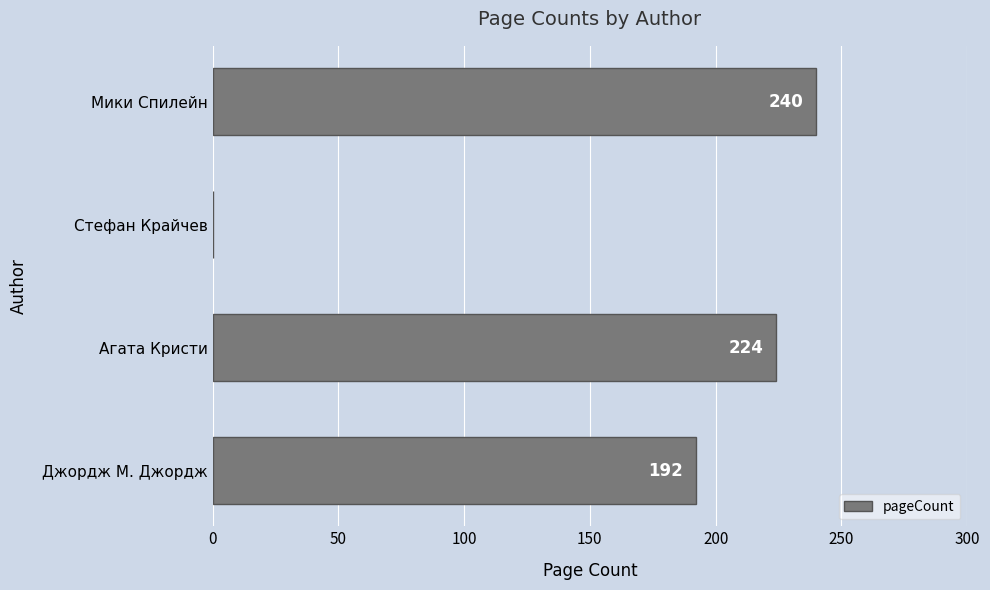

What is the sum of the values at Стефан Крайчев and Агата Кристи?

224